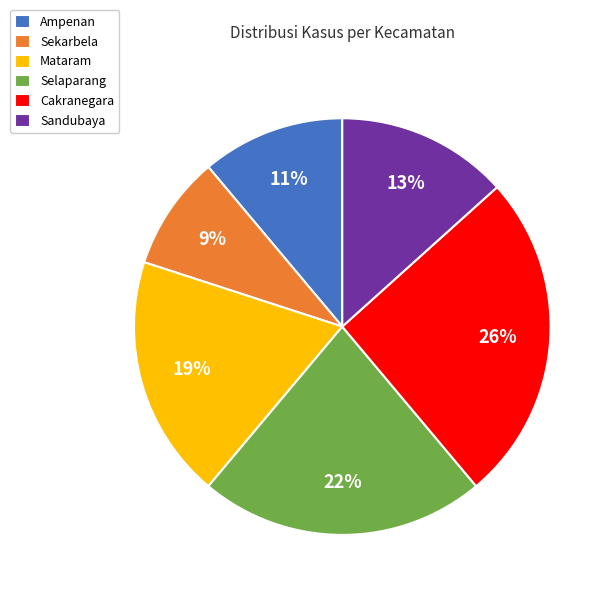

The Mataram slice represents 29% of the pie. True or false?

False